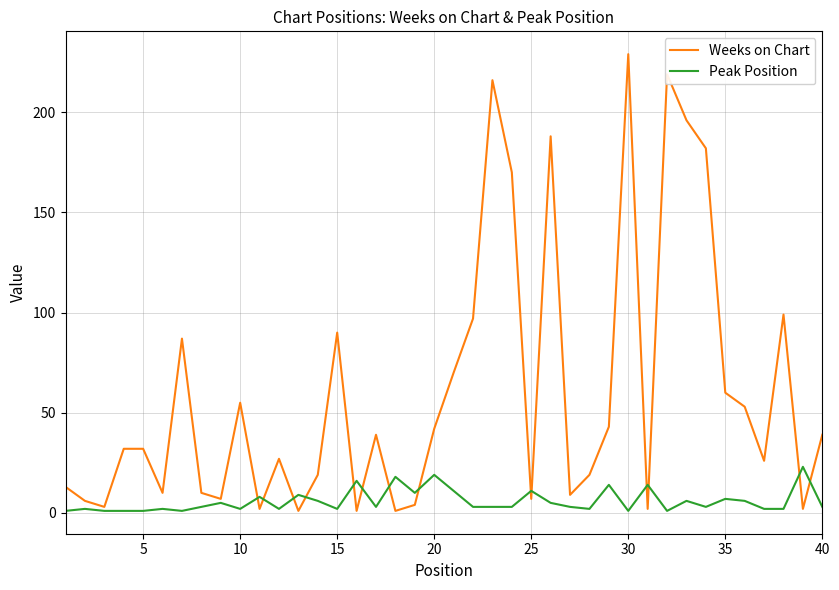

Which series has the largest range (max minus min)?

Weeks on Chart